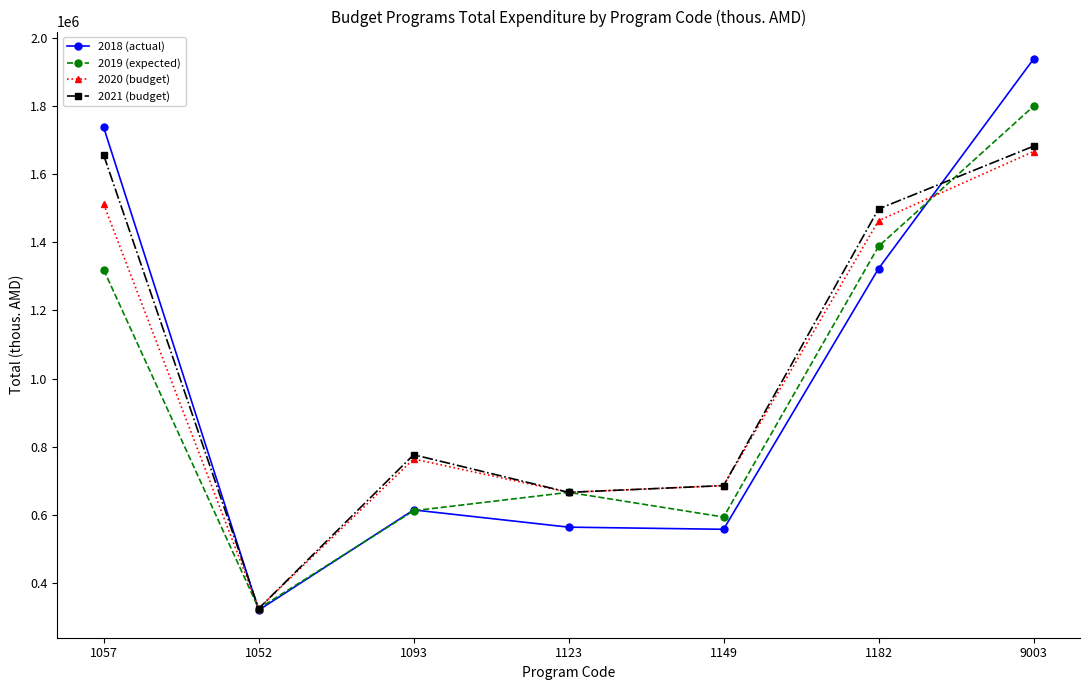

What is the value of the 2019 (expected) point at the 6th from the left?

1387756.7